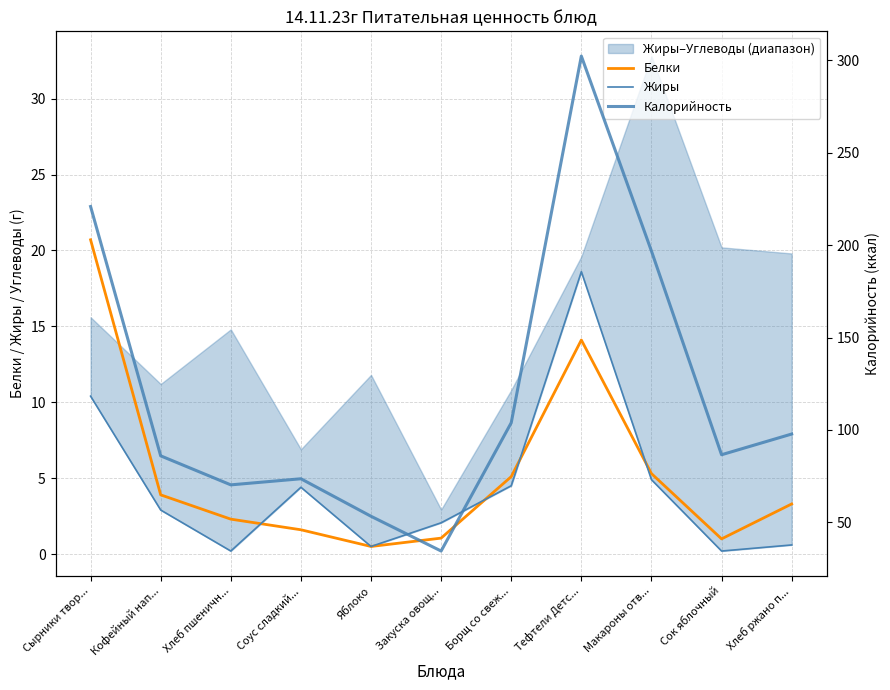

At how many categories does at least one series exceed 9?

11